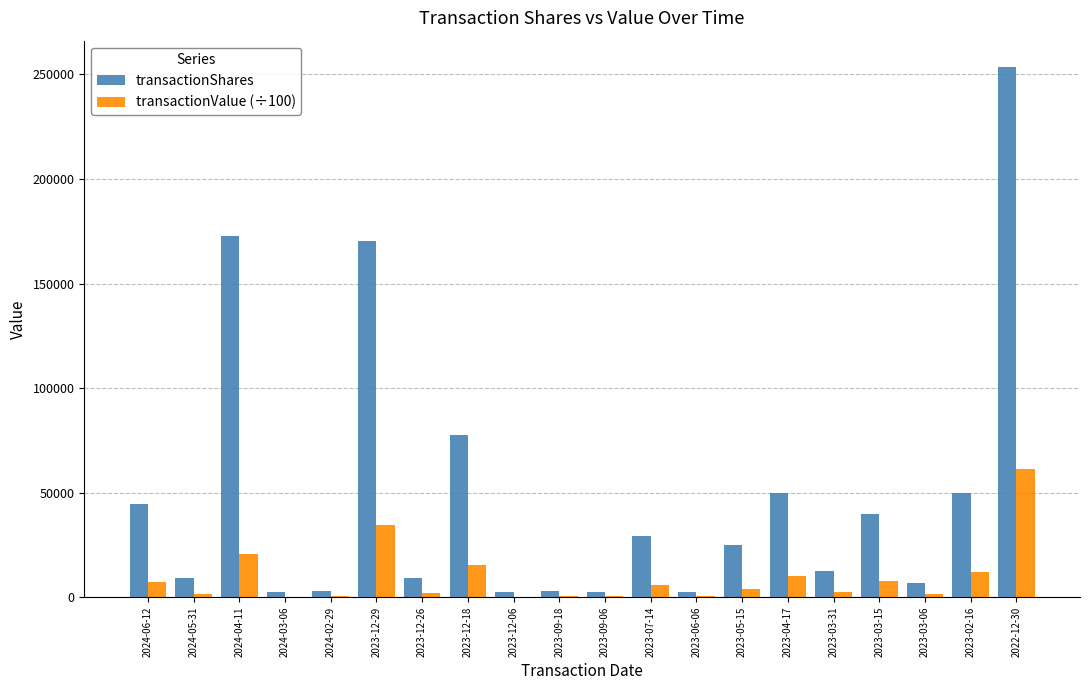

Which category has the highest value in the transactionValue (÷100) series?

2022-12-30